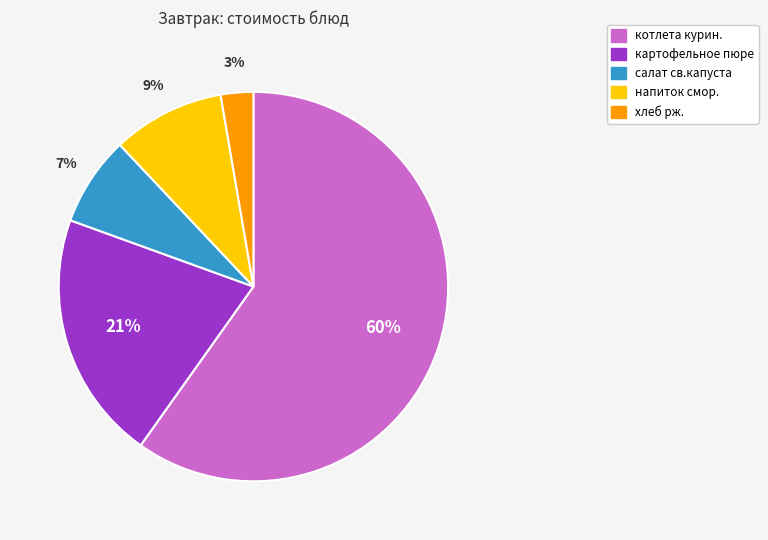

How many slices are in this pie chart?

5